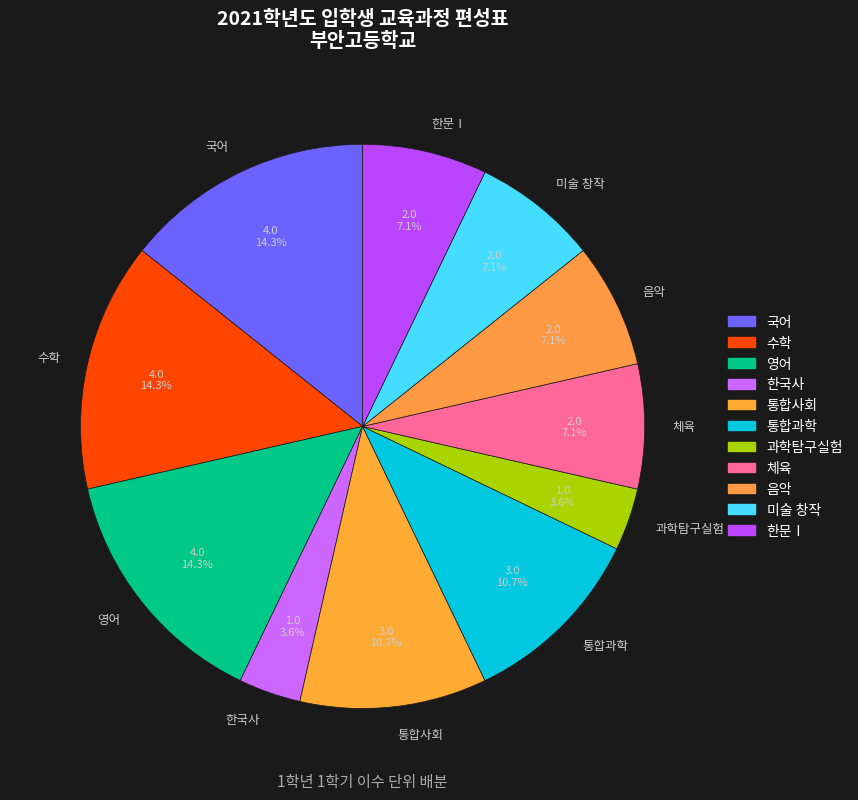

How many segments does this pie chart have?

11